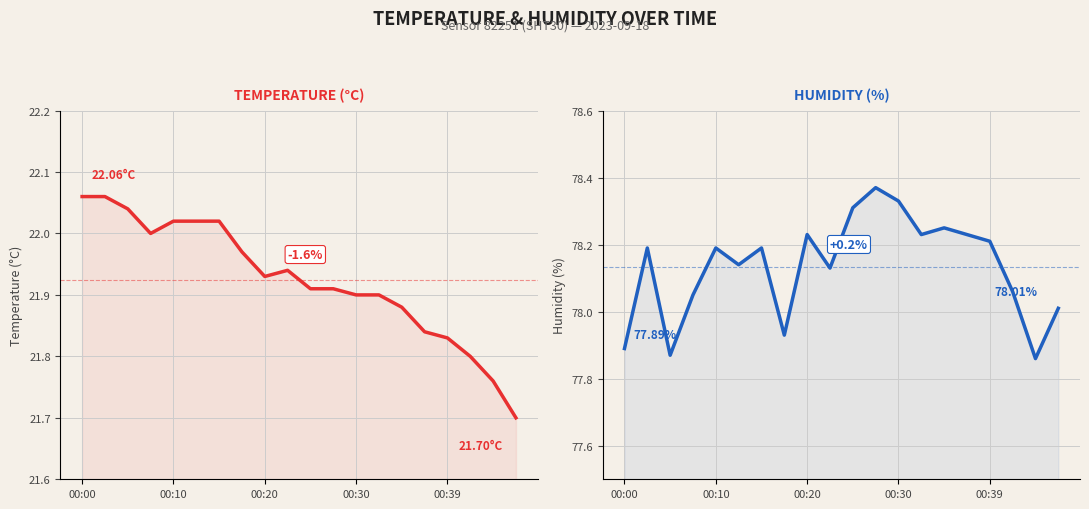

What is the difference between the second highest and second lowest values in the TEMPERATURE (°C) series?

0.3